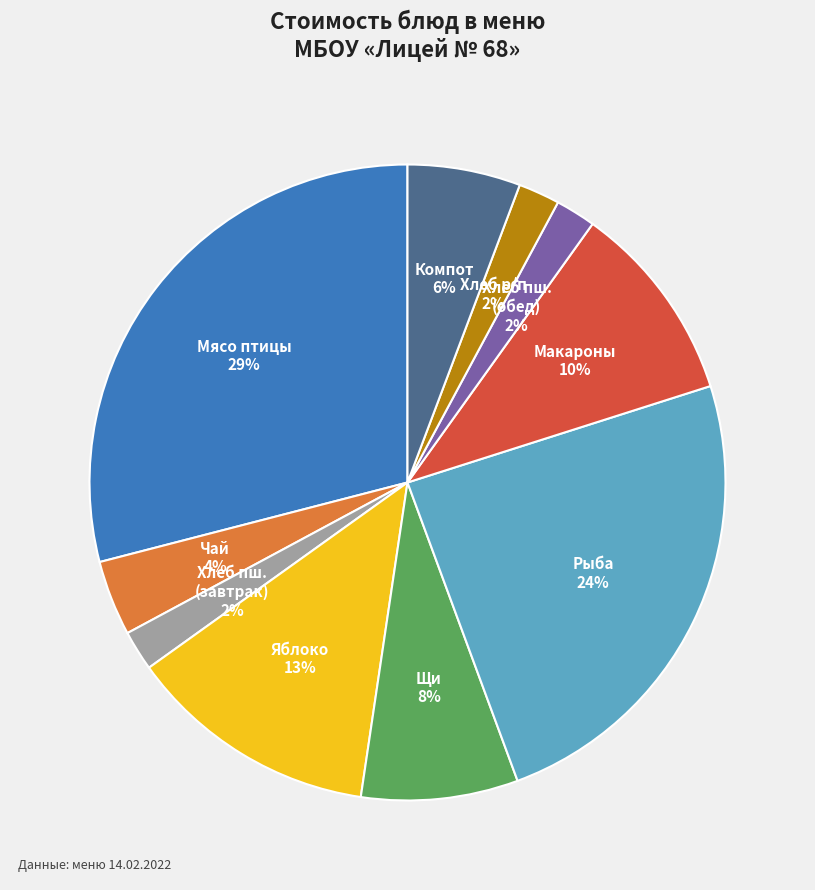

Is there a majority slice in this chart?

No